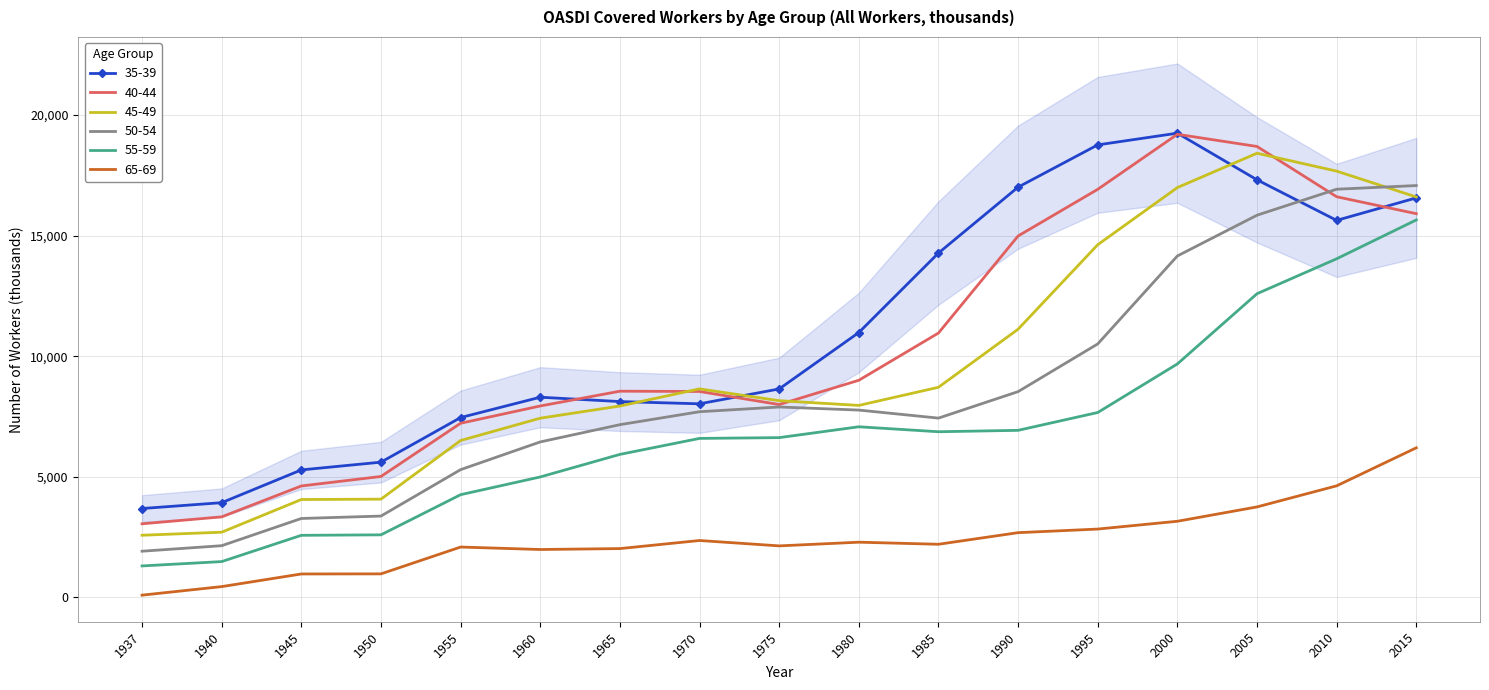

Where is the first local minimum for 45-49?

1980